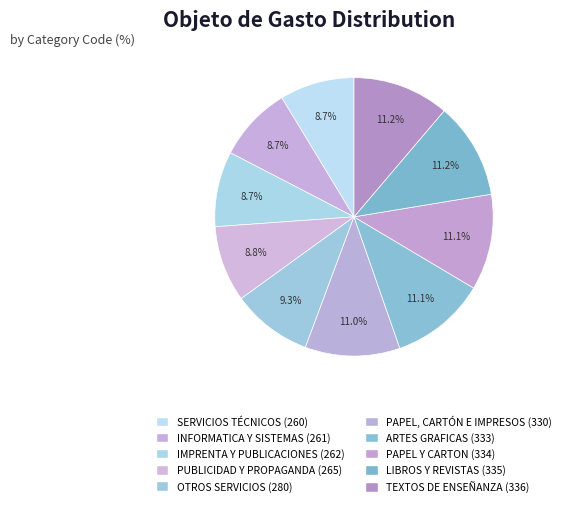

How many slices are in this pie chart?

10